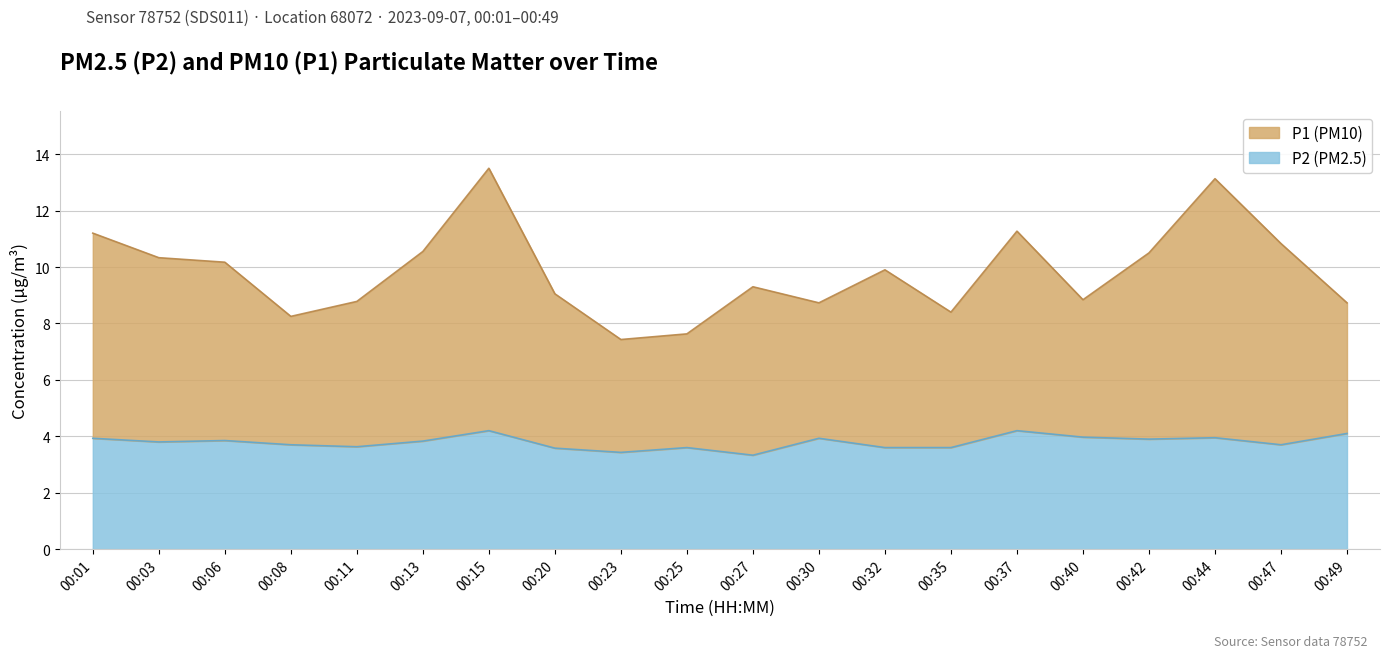

How many lines are shown in the chart?

2